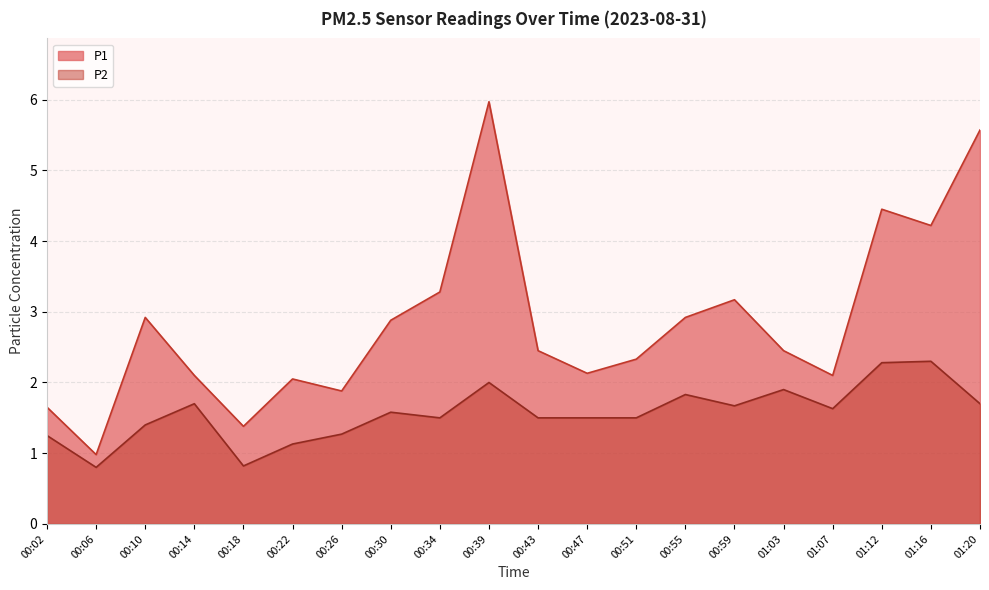

At how many categories does at least one series exceed 1?

19